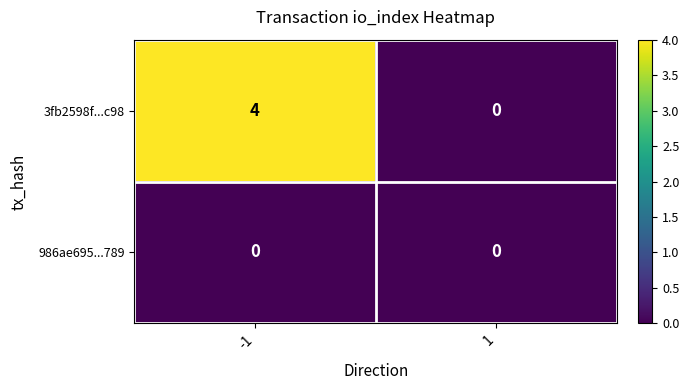

Which series changed the most between -1 and 1?

3fb2598f...c98